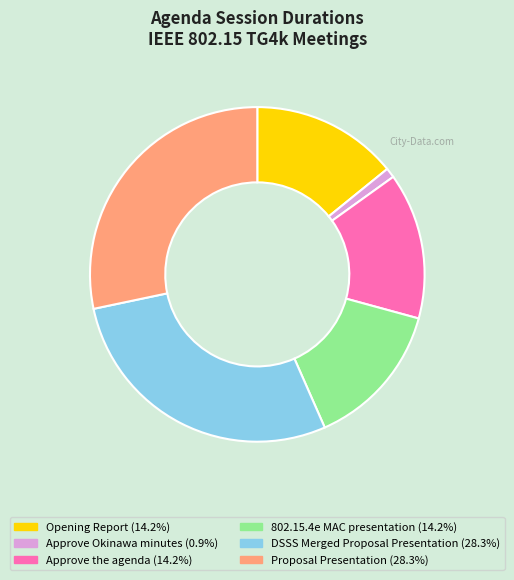

Do 802.15.4e MAC presentation (14.2%) and Opening Report (14.2%) together represent more than half of the pie?

No